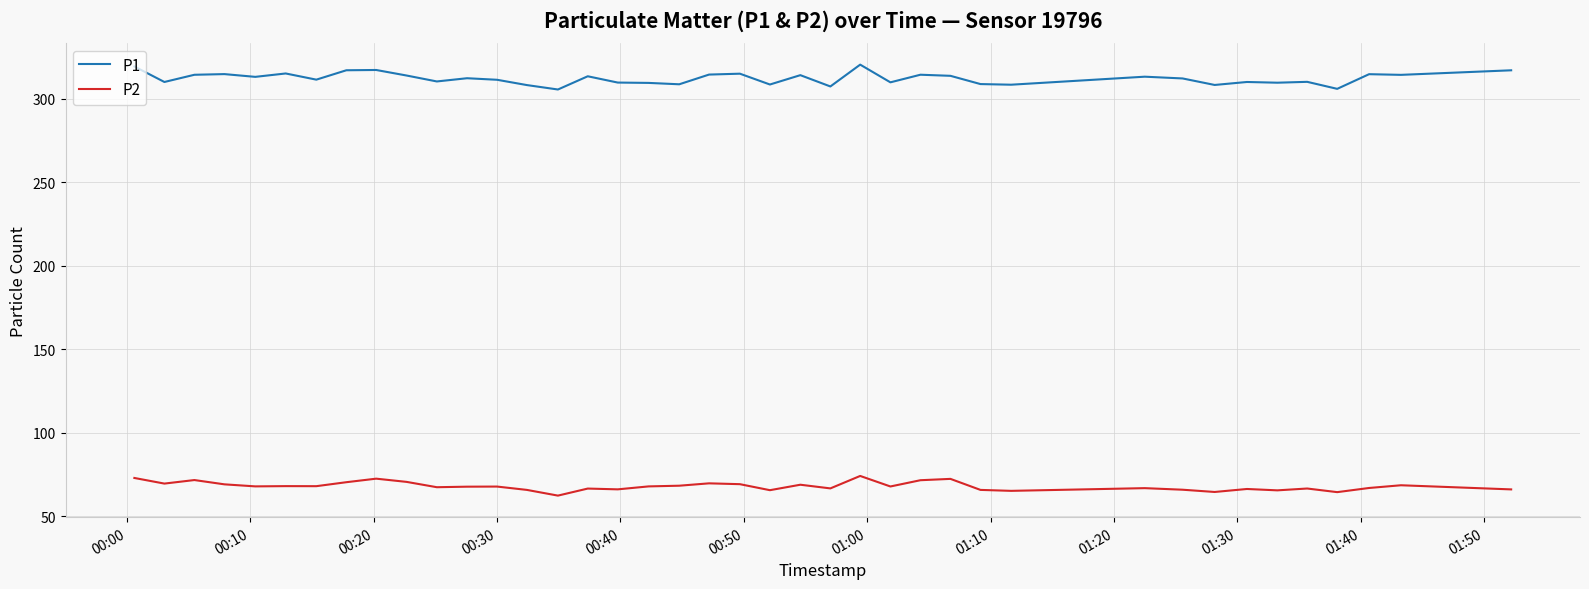

How many distinct data groups are displayed?

2